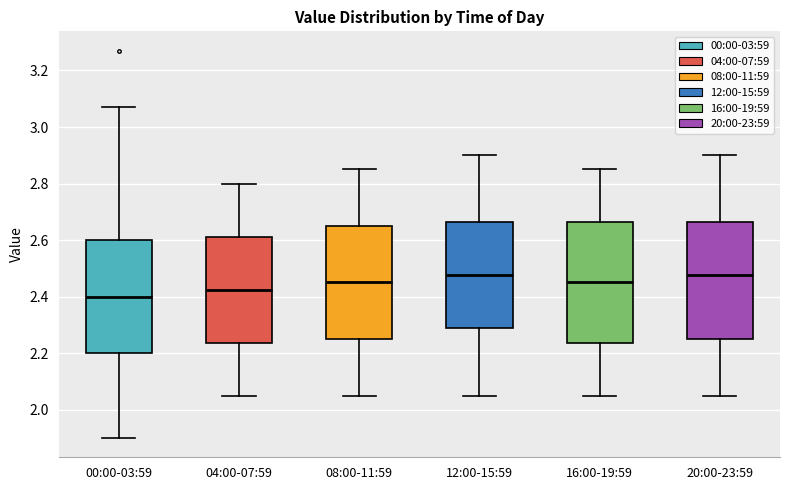

Reading left to right, transcribe this box plot: for each box, give where its median line is, the range the box spans, and where its two whiskers end, as read against the y-axis. The values are not printed on the chart, so give them approximately, as read against the axis.

00:00-03:59: median 2.40, box 2.20 to 2.60, whiskers 1.90 to 3.08
04:00-07:59: median 2.42, box 2.24 to 2.62, whiskers 2.06 to 2.80
08:00-11:59: median 2.46, box 2.26 to 2.66, whiskers 2.06 to 2.86
12:00-15:59: median 2.48, box 2.28 to 2.66, whiskers 2.06 to 2.90
16:00-19:59: median 2.46, box 2.24 to 2.66, whiskers 2.06 to 2.86
20:00-23:59: median 2.48, box 2.26 to 2.66, whiskers 2.06 to 2.90